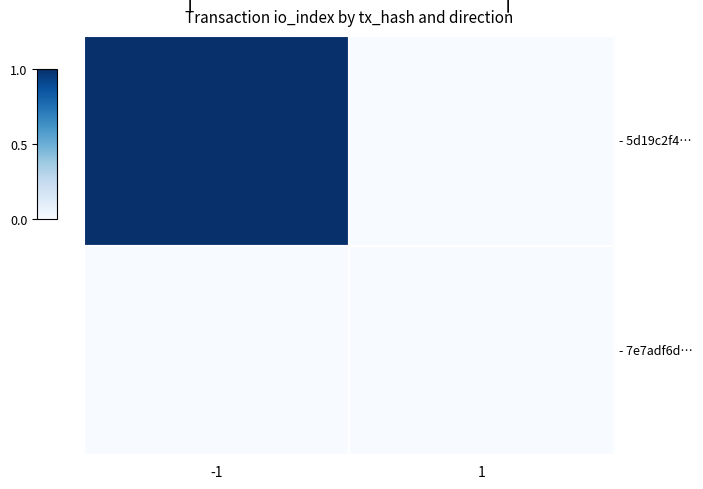

What is the greatest value displayed?

1